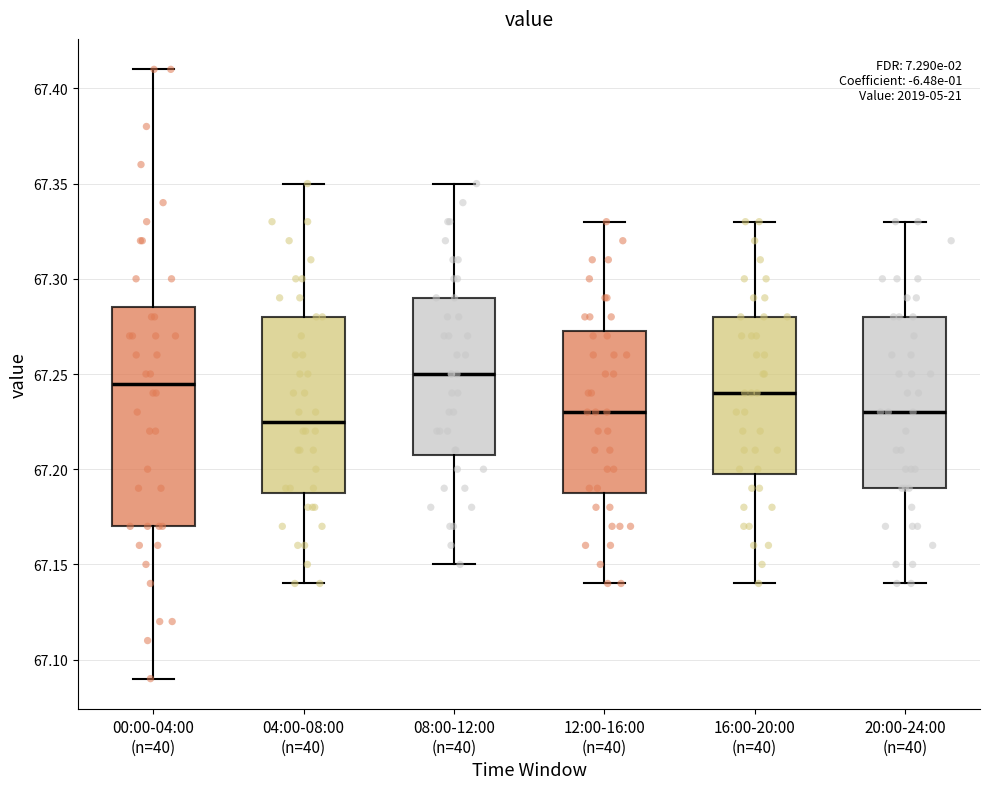

Which box has the lowest median line?

04:00-08:00 (n=40)